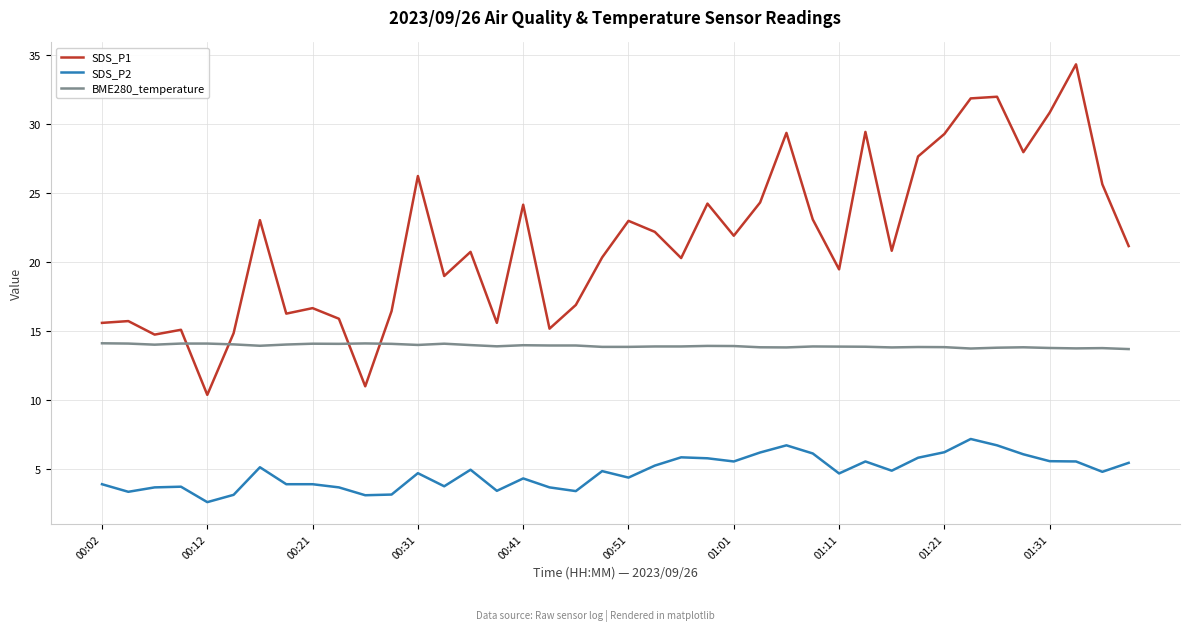

Which series has the widest spread of values?

SDS_P1